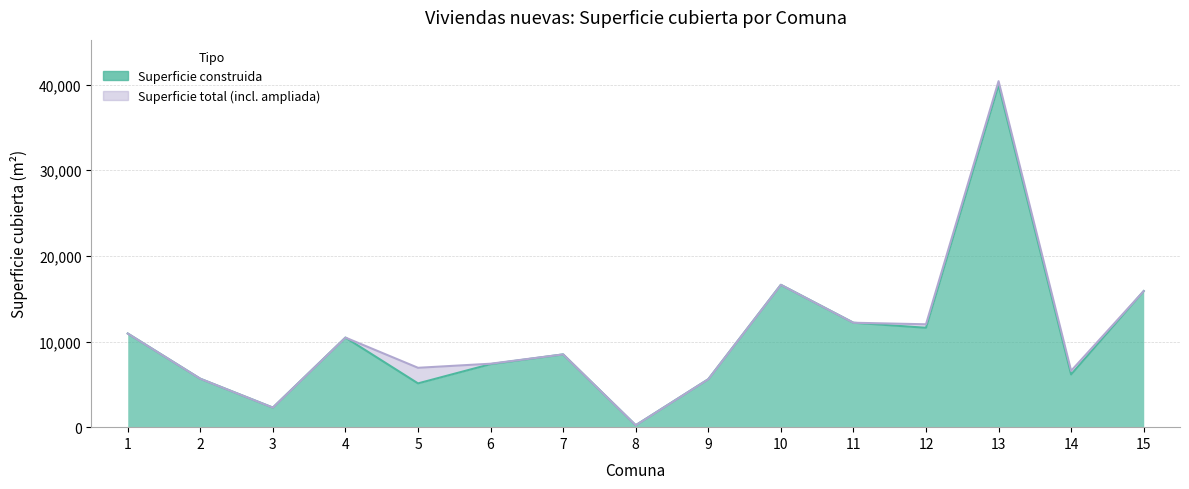

Rank the categories by Superficie cubierta (m2) total value from lowest to highest.

8, 3, 9, 2, 14, 5, 6, 7, 4, 1, 12, 11, 15, 10, 13